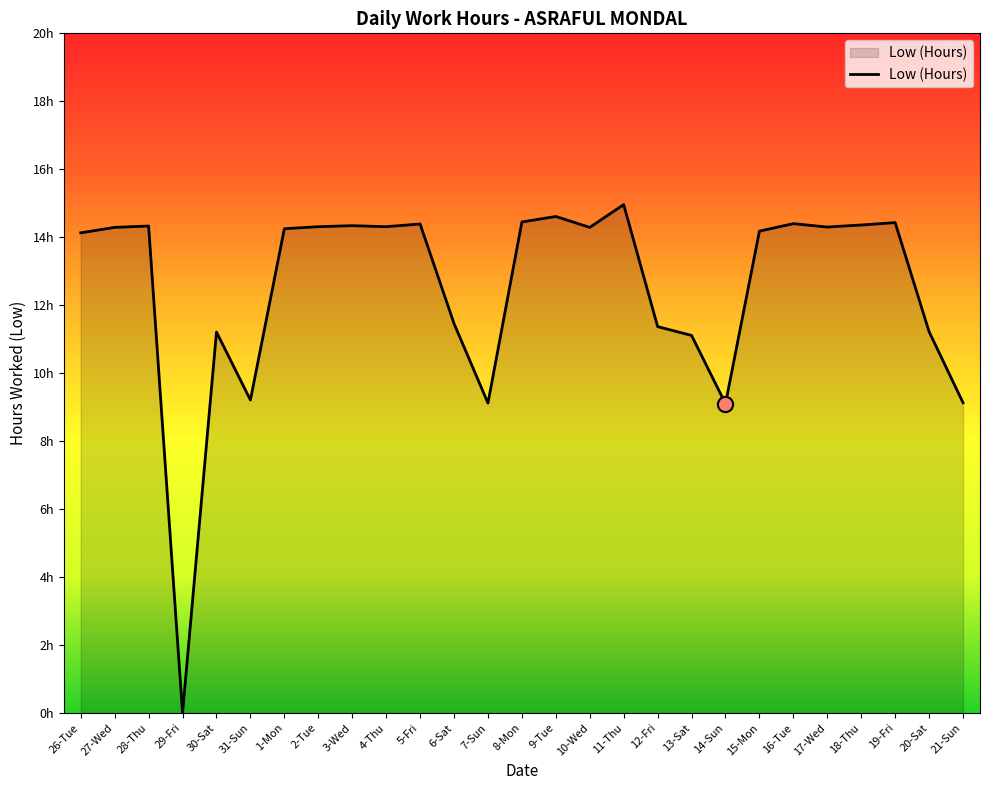

Approximately how many times larger is the value at 11-Thu compared to 27-Wed?

1.0